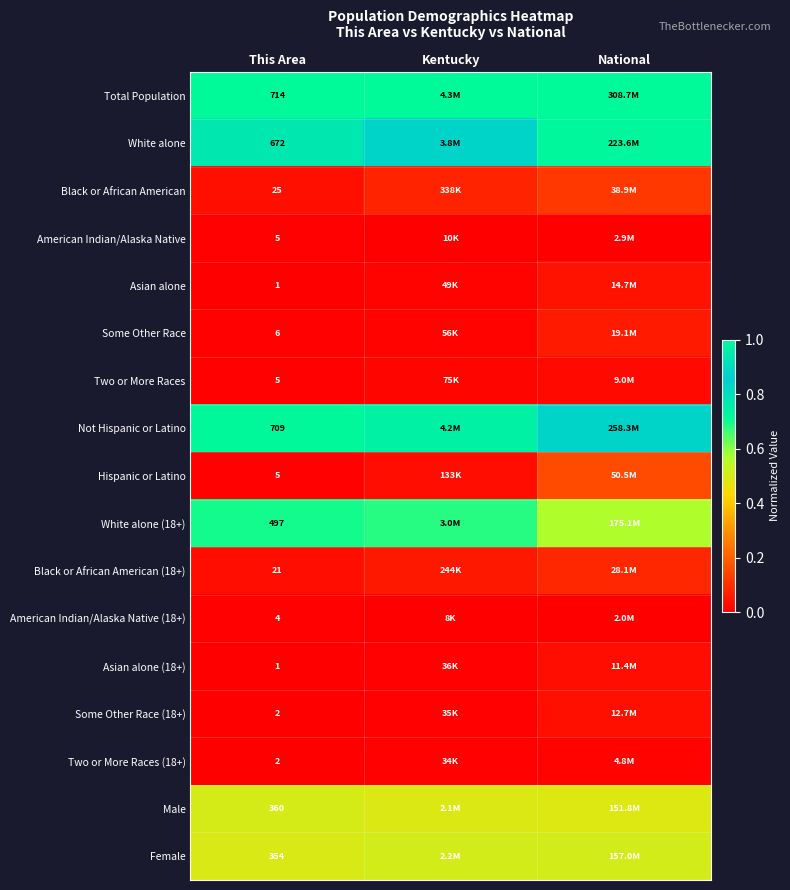

What is the greatest value displayed?

1.0